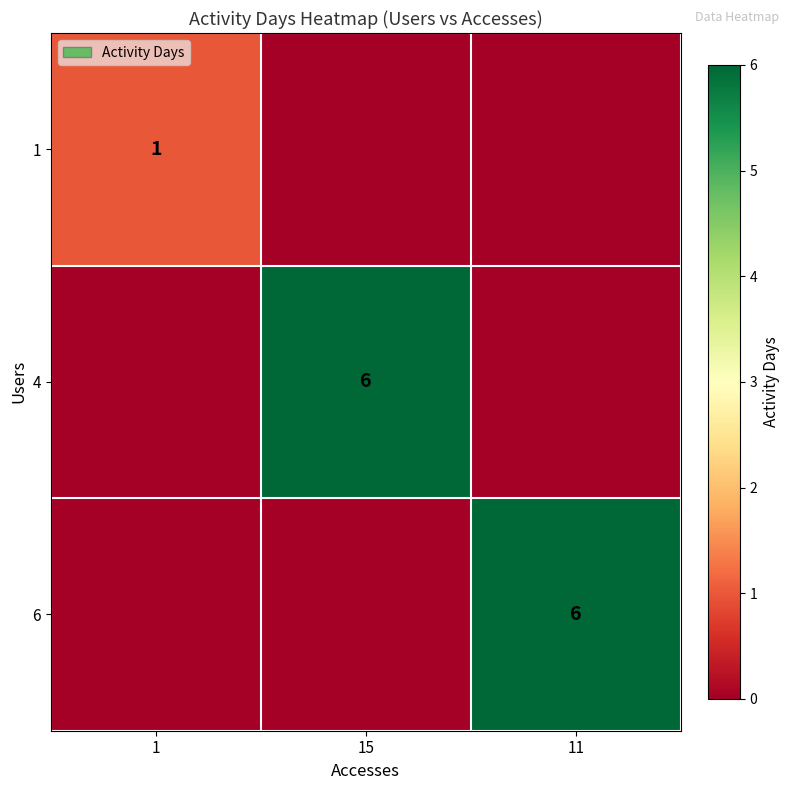

Is it true that 4 equals 10 at 15?

False